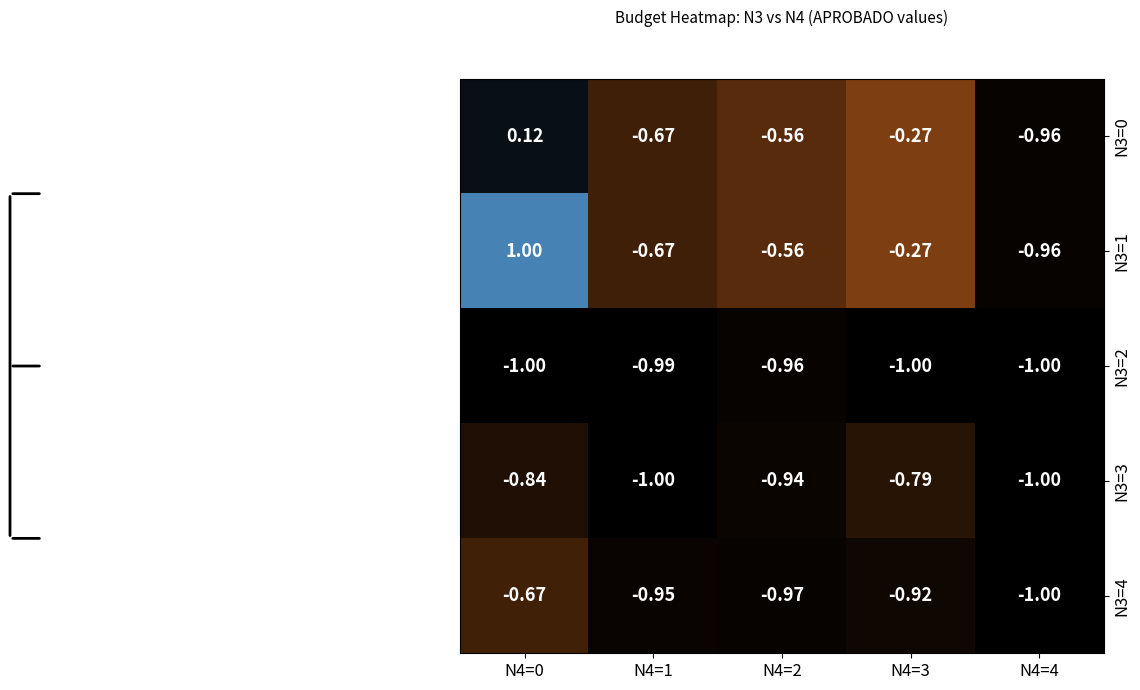

How many data points in N3=1 are less than 0?

4